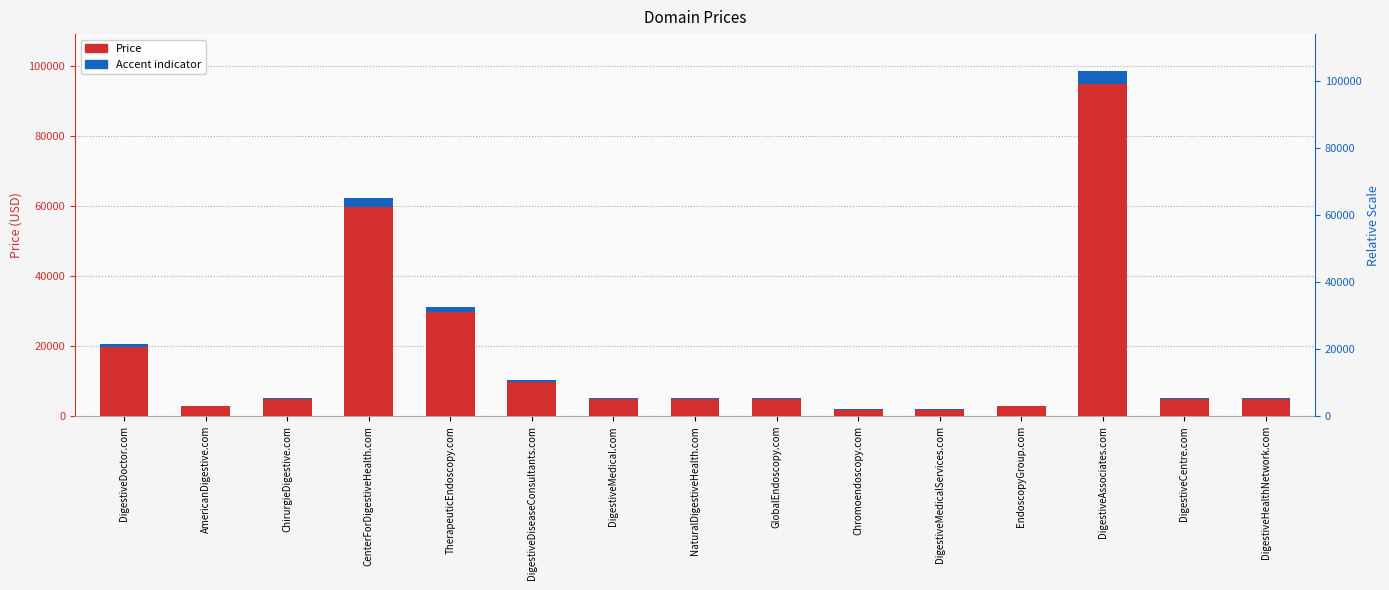

What is the minimum value shown in the chart?

1888